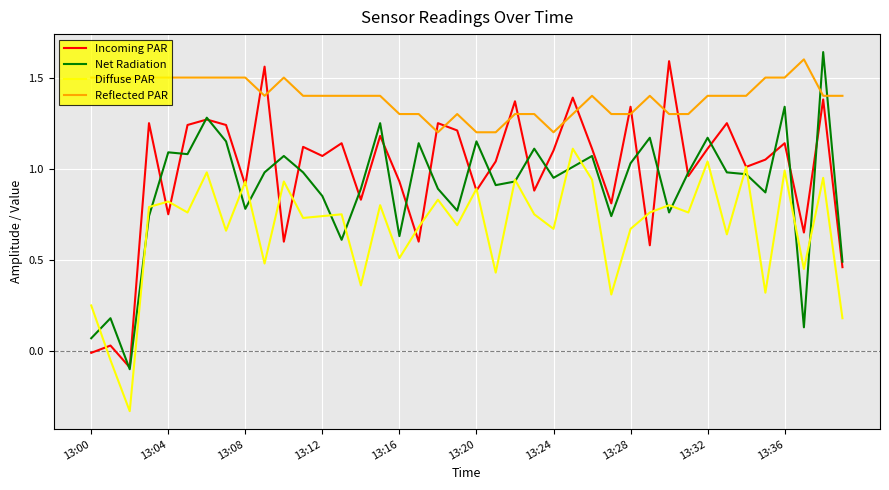

Which series has the widest spread of values?

Net Radiation